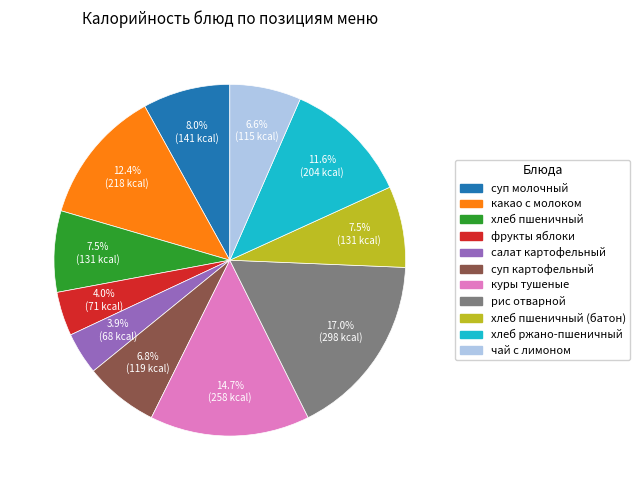

Does any single category account for the majority?

No